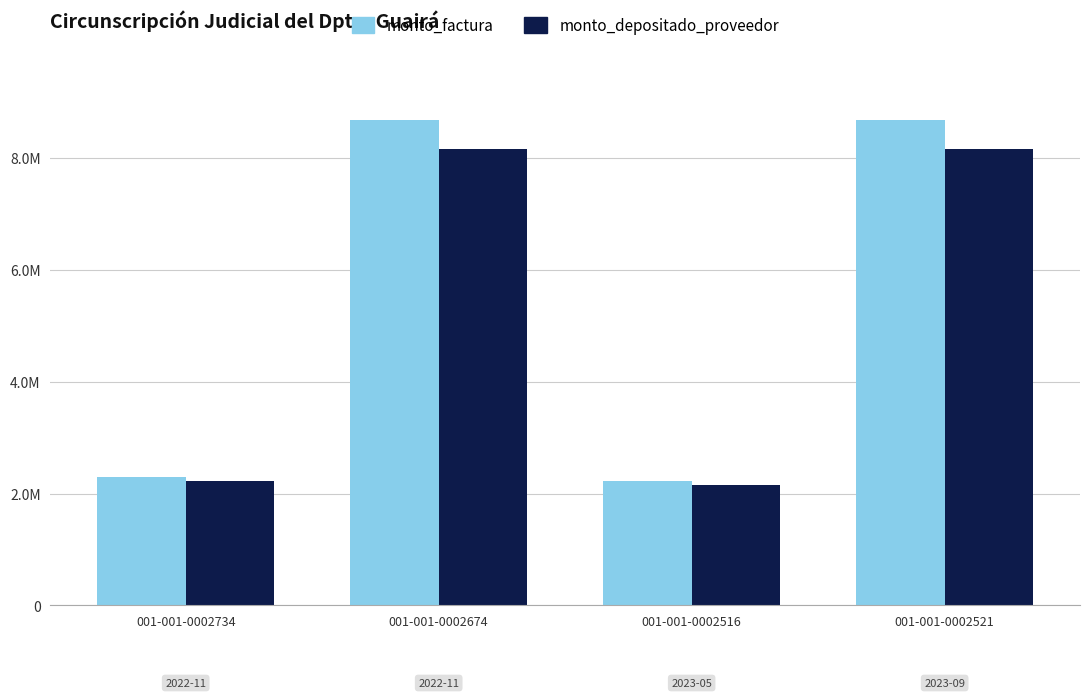

Reading left to right, transcribe all the data shown in this chart.

monto_factura: 2299430	8667000	2217575	8667000
monto_depositado_proveedor: 2226266	8156041	2147016	8156041